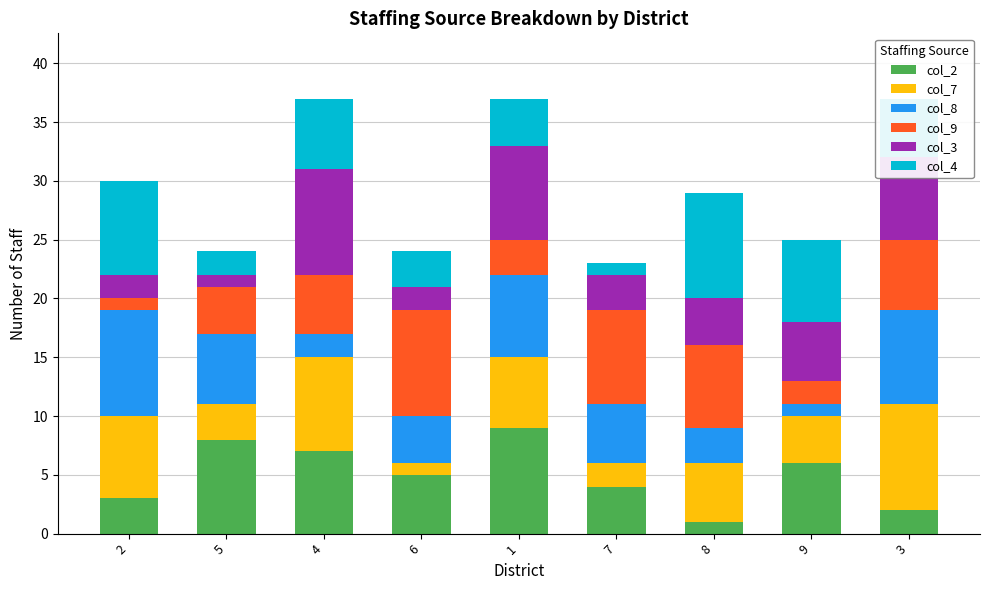

True or false: col_2 has a value of 10 at 4.

False